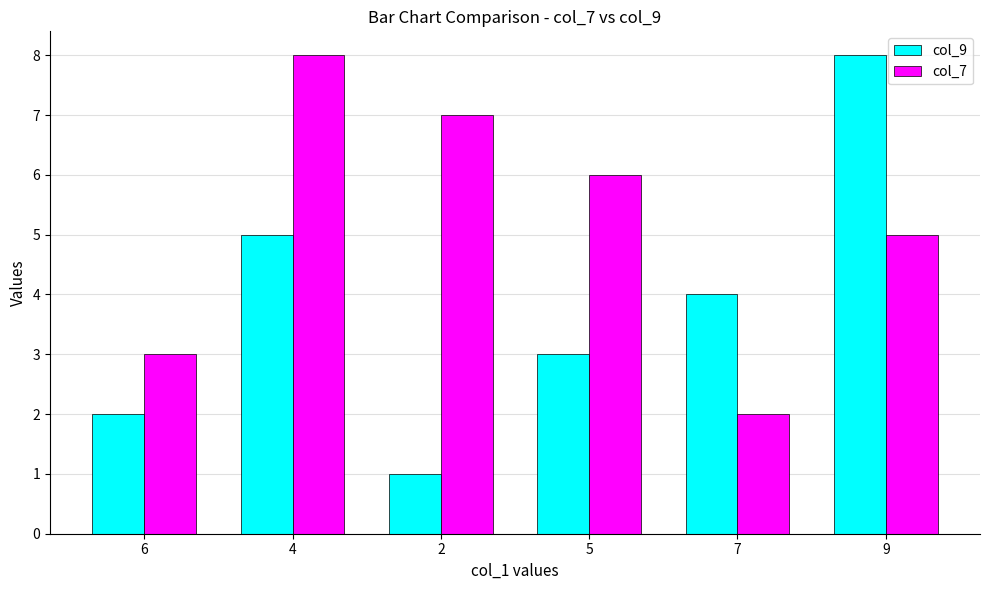

What is the sum of all col_7 values?

31